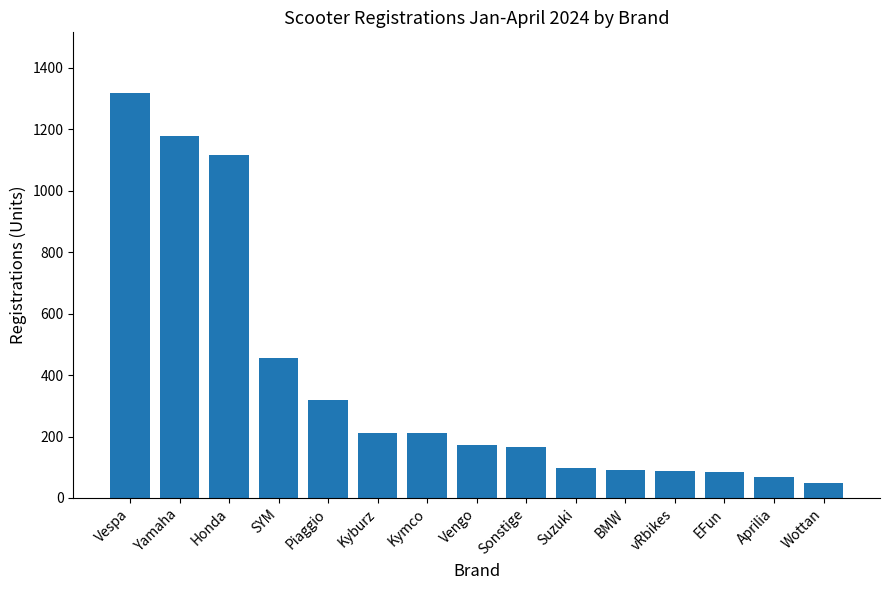

The value at Honda is 1117. True or false?

True